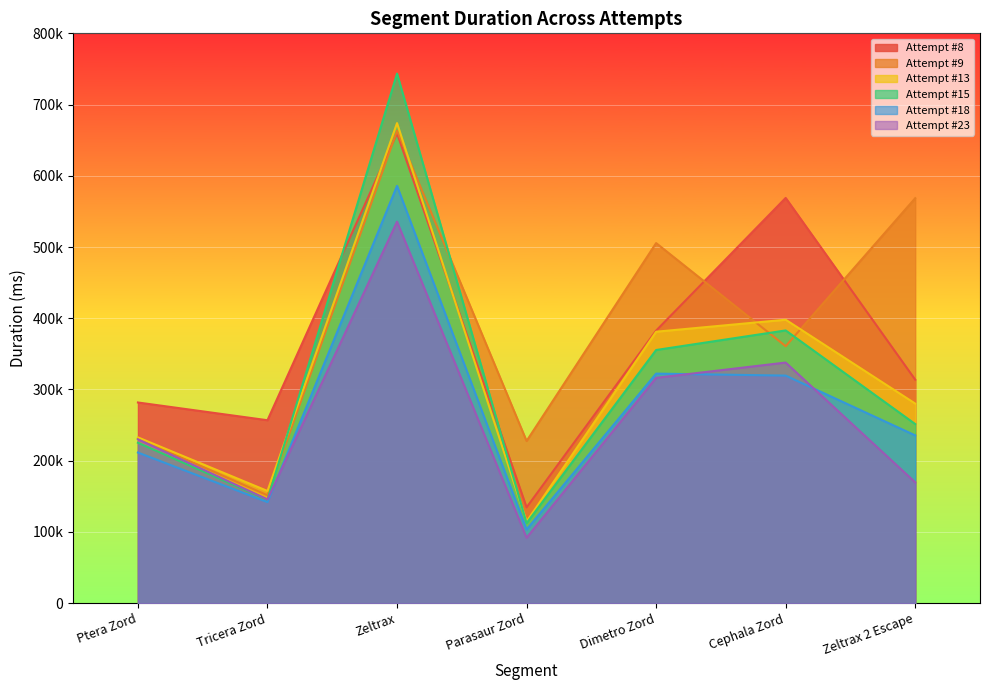

What position from the left is Zeltrax 2 Escape?

7